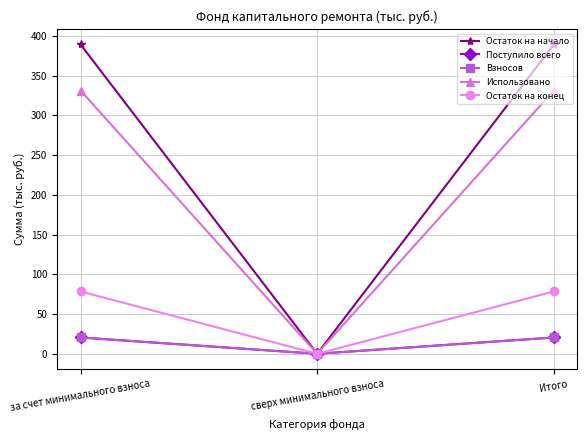

What is the total value across all series at за счет минимального взноса?

839.7